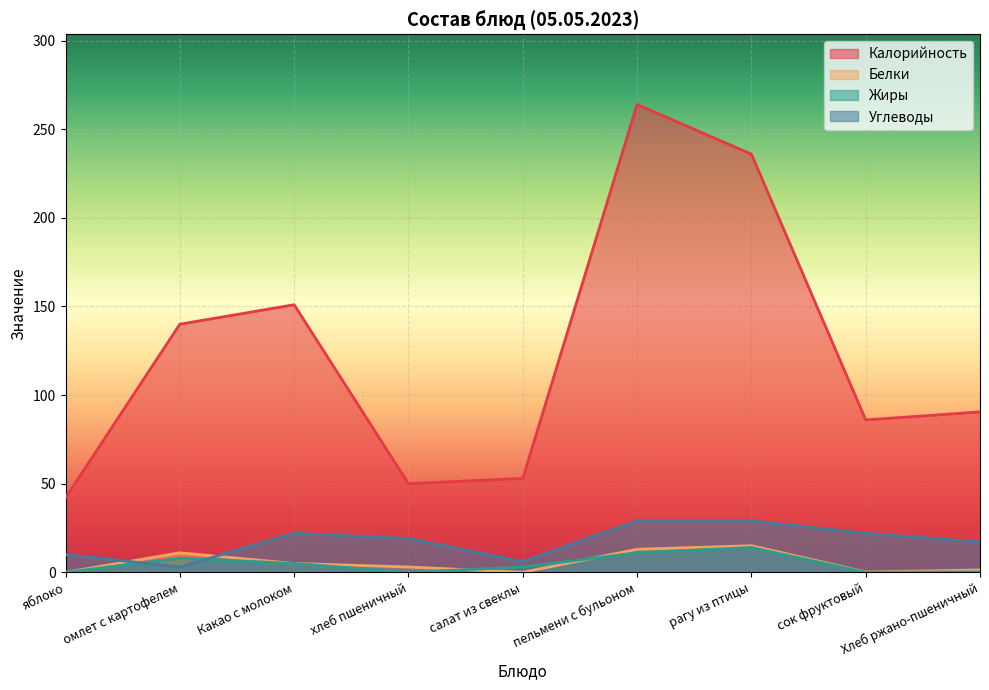

What is the value of the Калорийность point at the 2nd from the left?

140.0